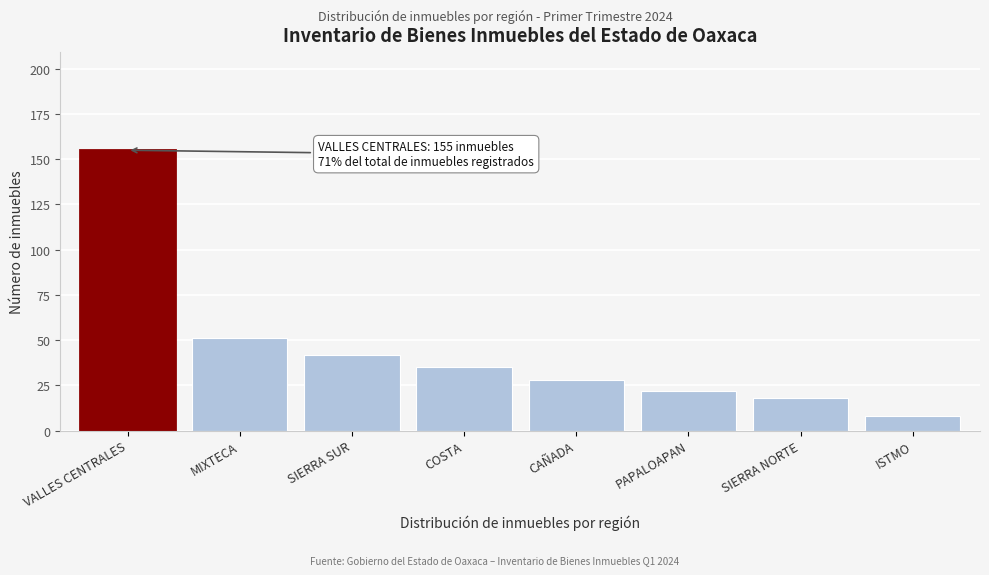

Reading left to right, what are all the values shown in this chart?

155	51	42	35	28	22	18	8